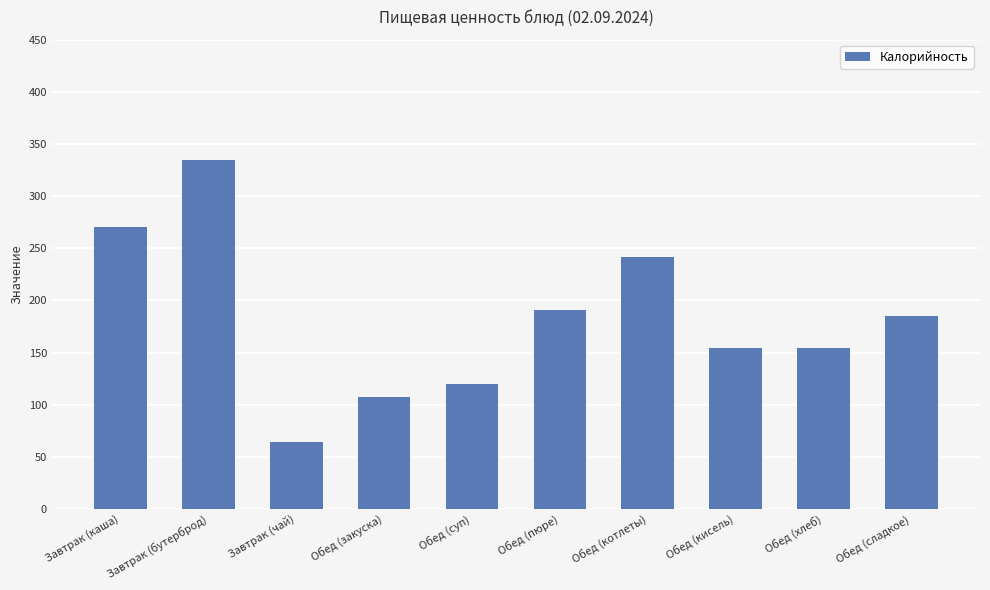

Which has a higher value, Завтрак (чай) or Обед (закуска)?

Обед (закуска)